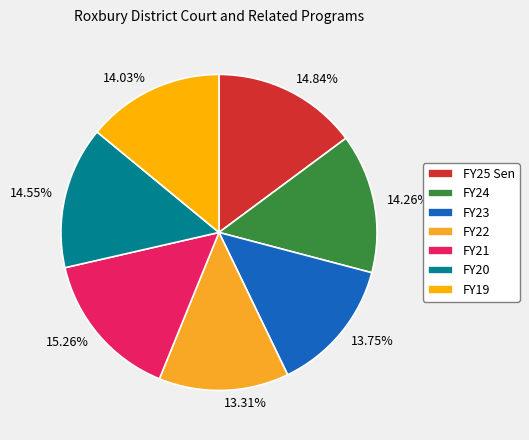

Does FY23 account for over 50% of the chart?

No